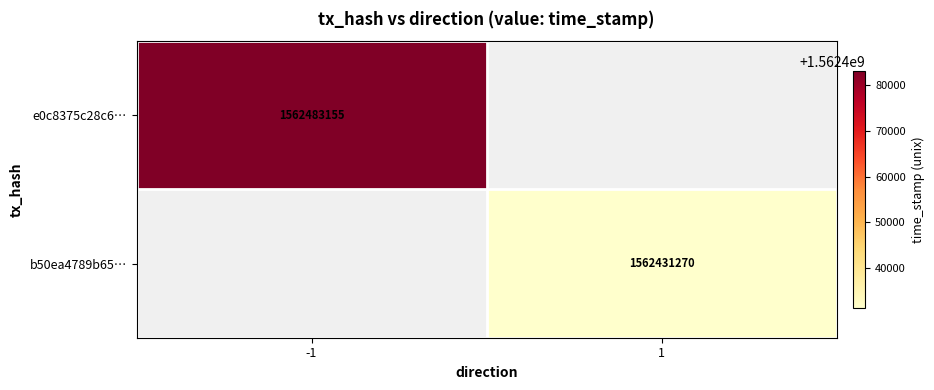

How many series are shown in this chart?

2